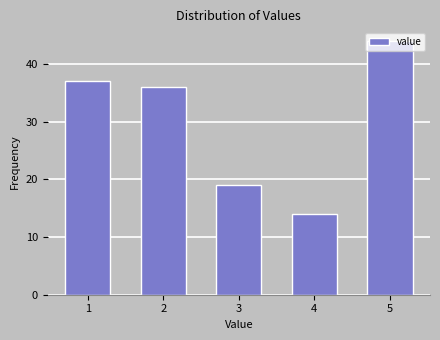

List the labels in order of value, largest first.

5, 1, 2, 3, 4